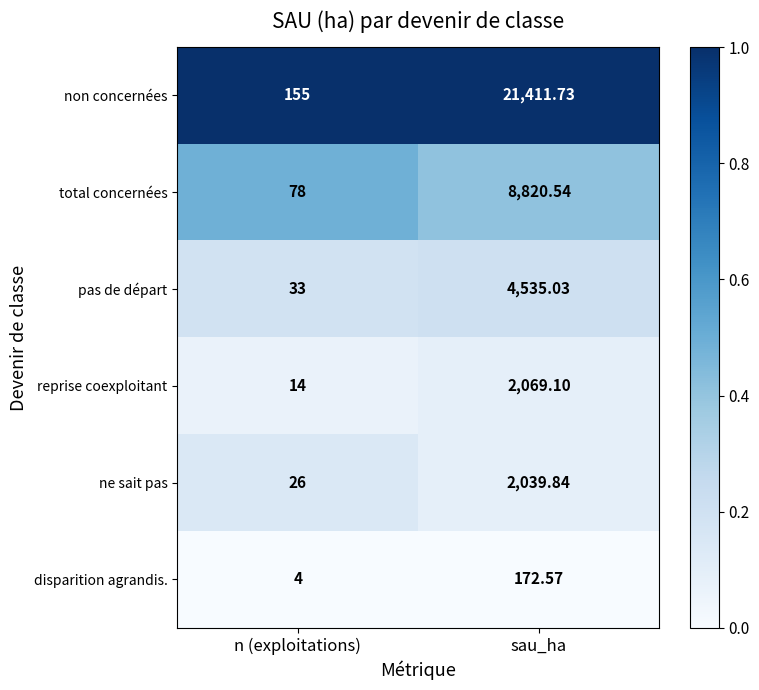

At which category does the chart reach its peak across all series?

sau_ha